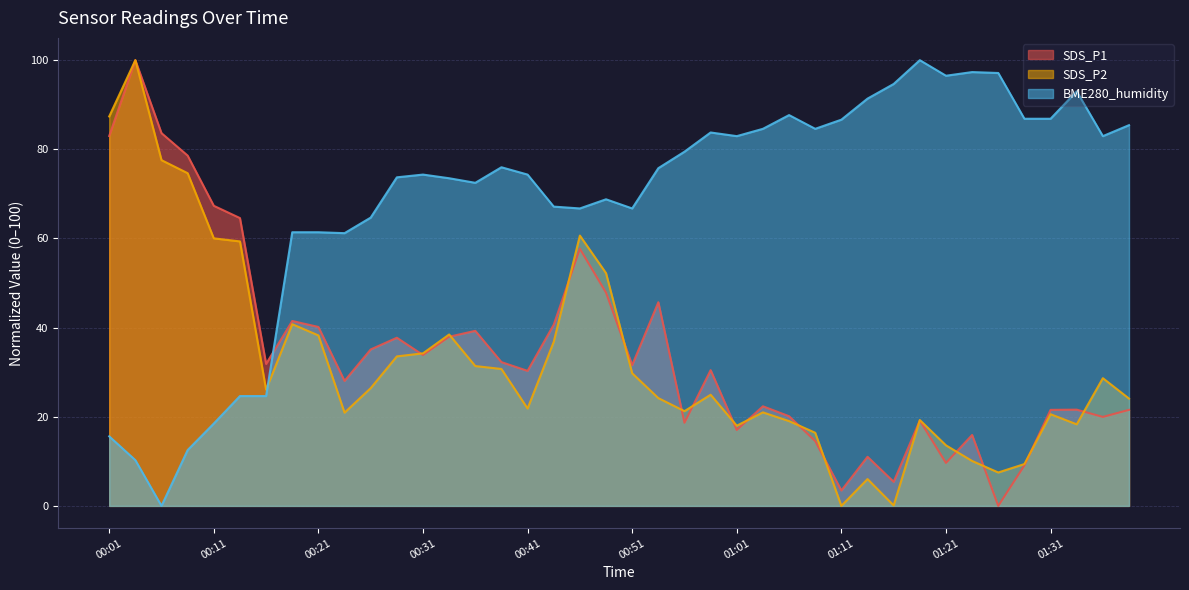

The value of BME280_humidity at 00:48 is 15.3. True or false?

False